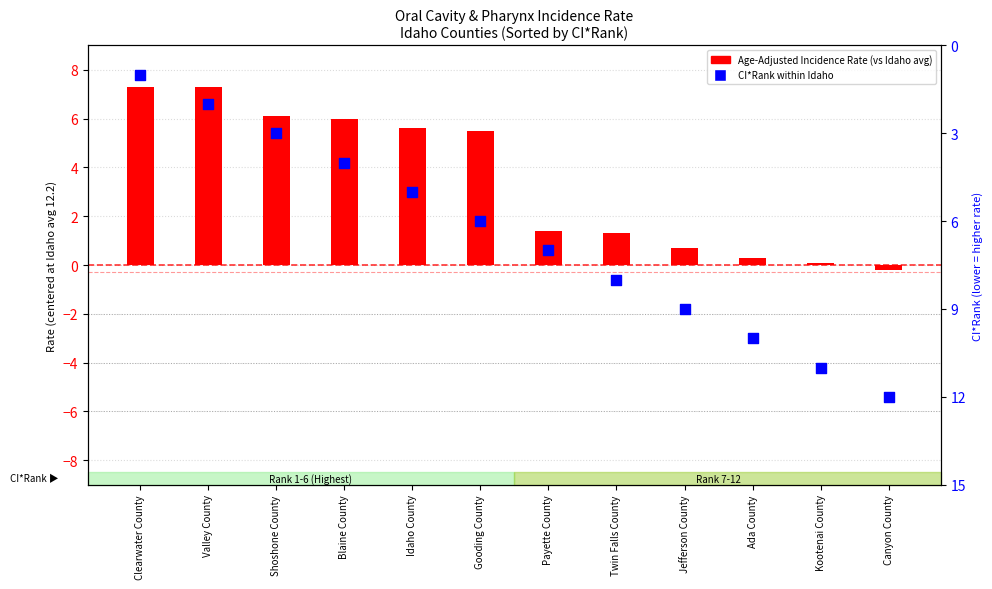

Which series reaches the maximum Y coordinate?

CI*Rank